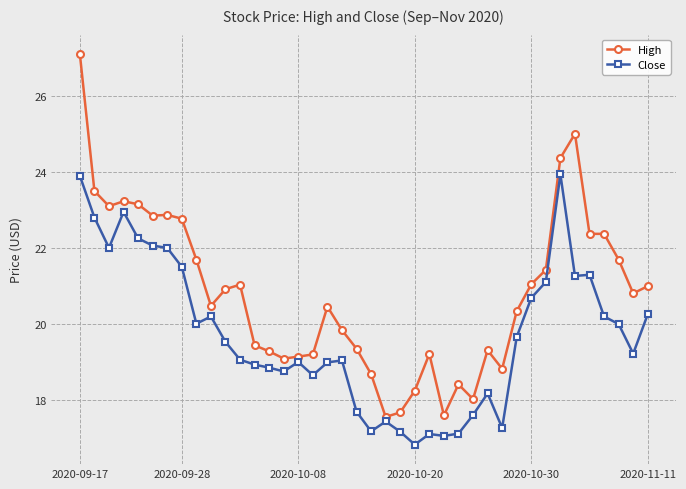

Which series has the largest total across all categories?

High